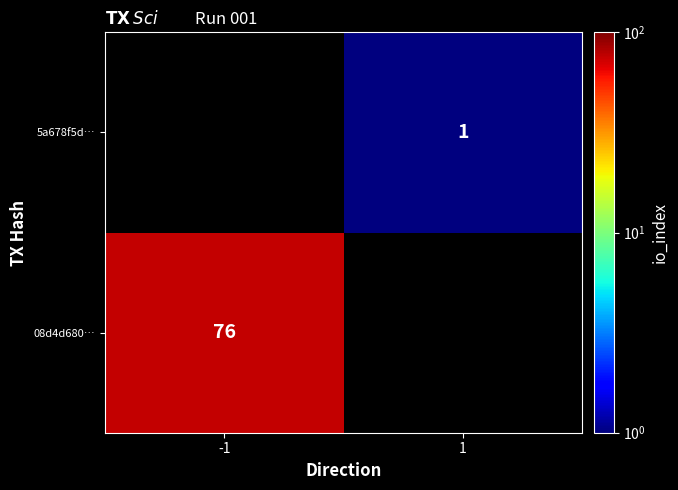

The 08d4d680… series shows 44 at -1. True or false?

False